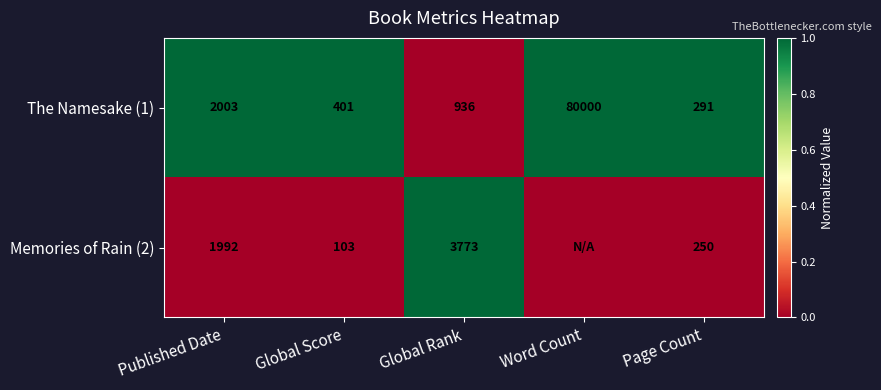

What is the spread (max minus min) of values at Global Rank?

2837